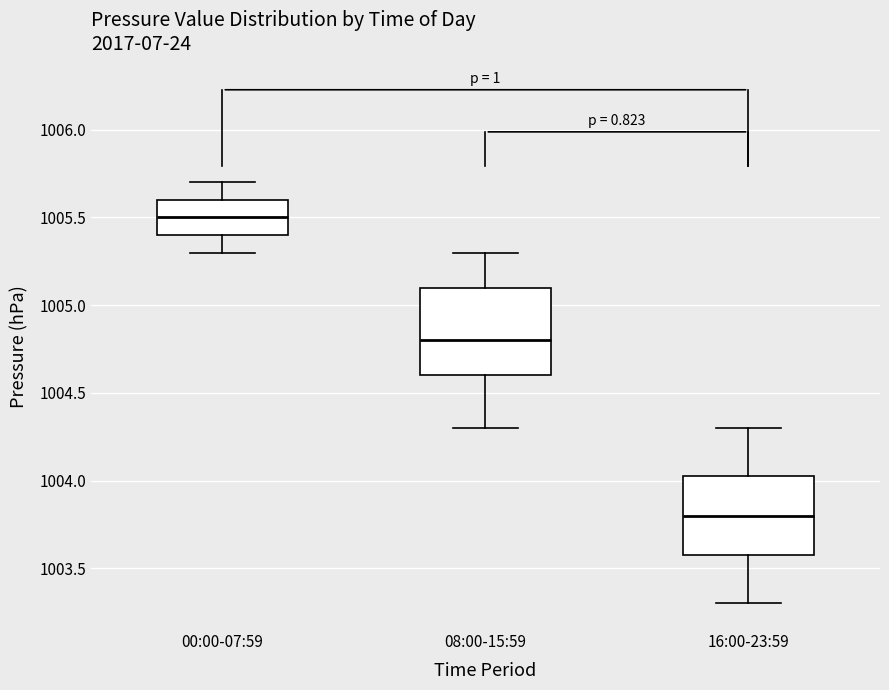

Where does the lower whisker of the box for 16:00-23:59 end on the y-axis? The values are not printed on the chart, so give them approximately, as read against the axis.

1003.30